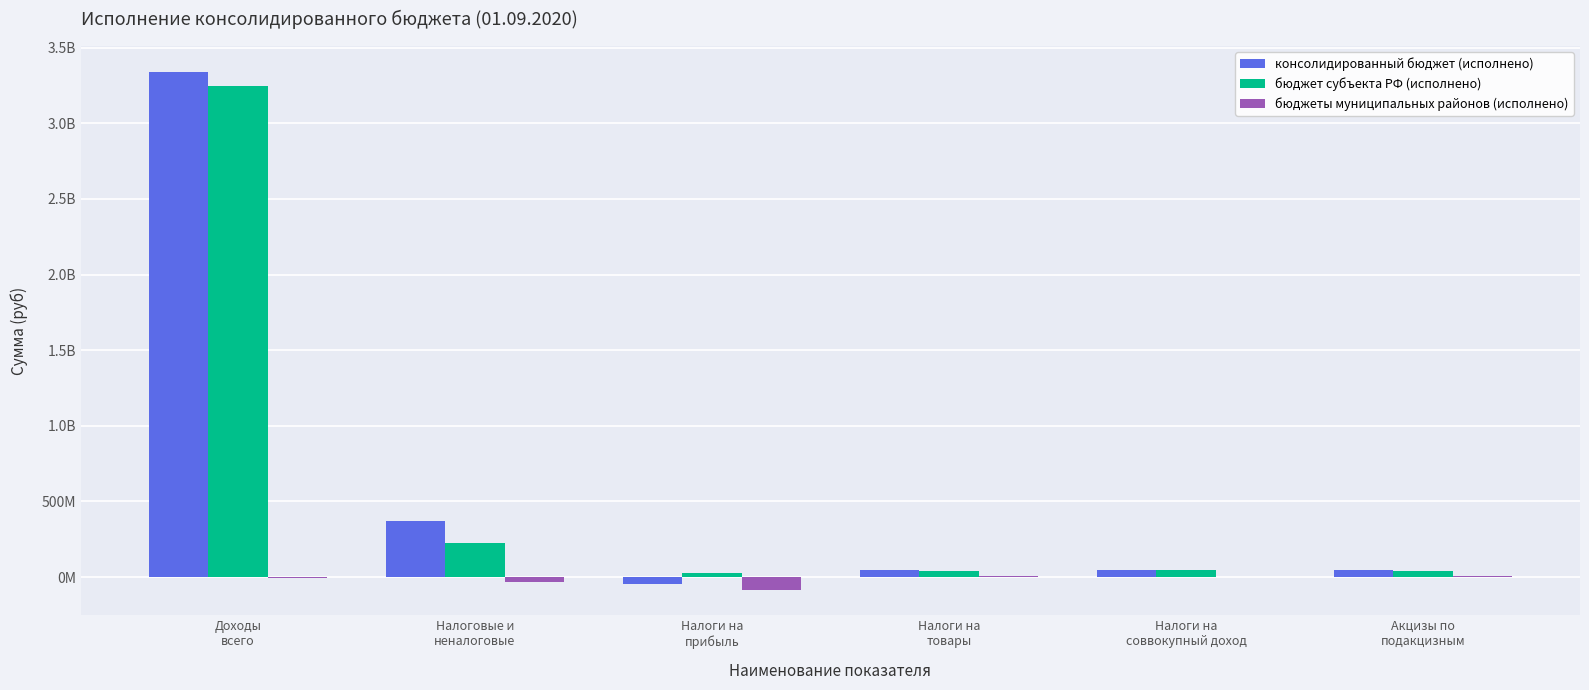

At which label does консолидированный бюджет (исполнено) first exceed 48641493?

Доходы
всего